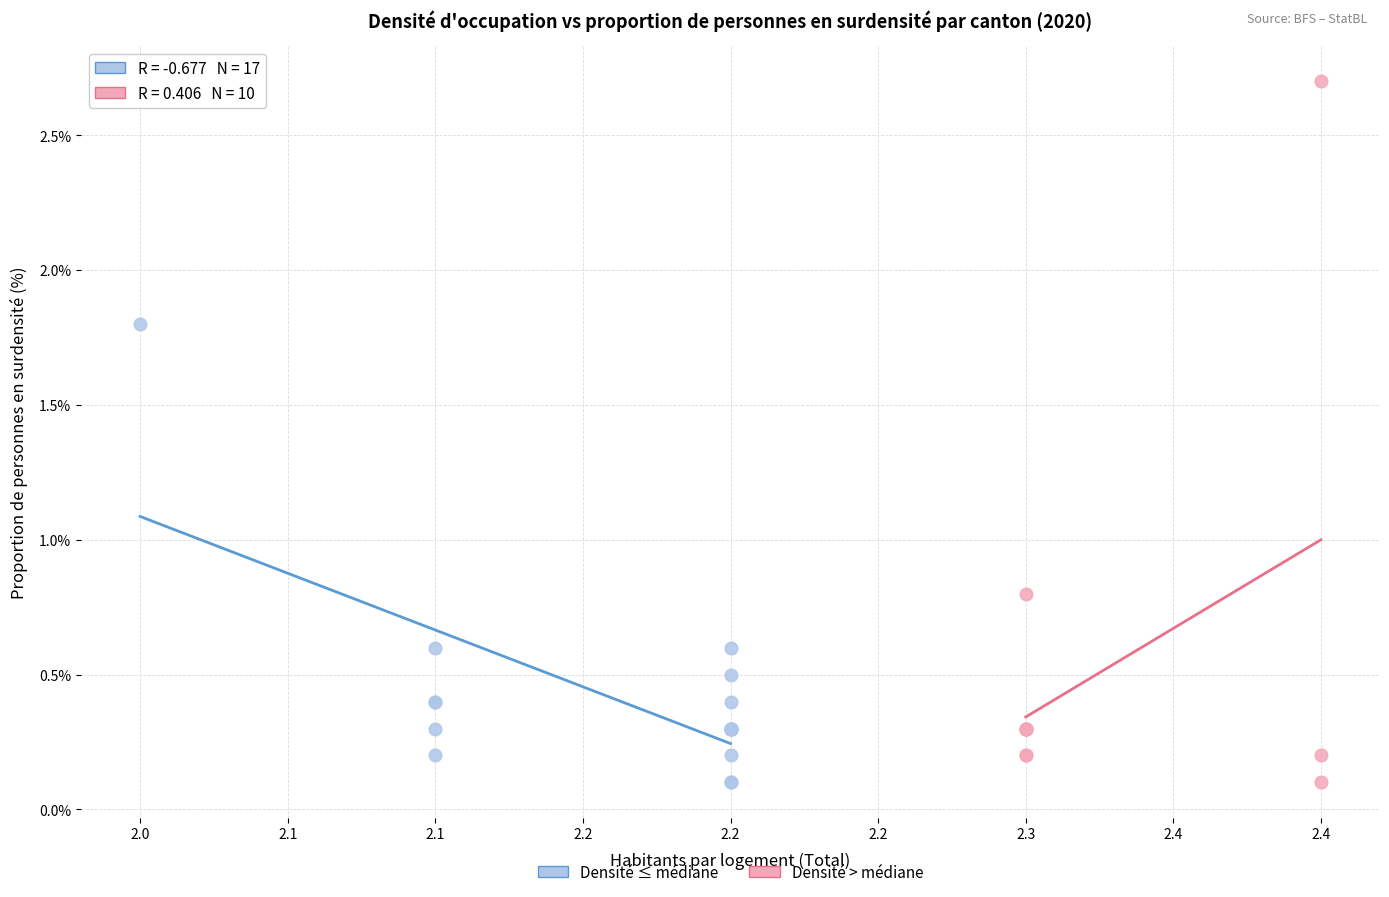

What are all the series names shown in the legend?

Densité ≤ médiane, Densité > médiane